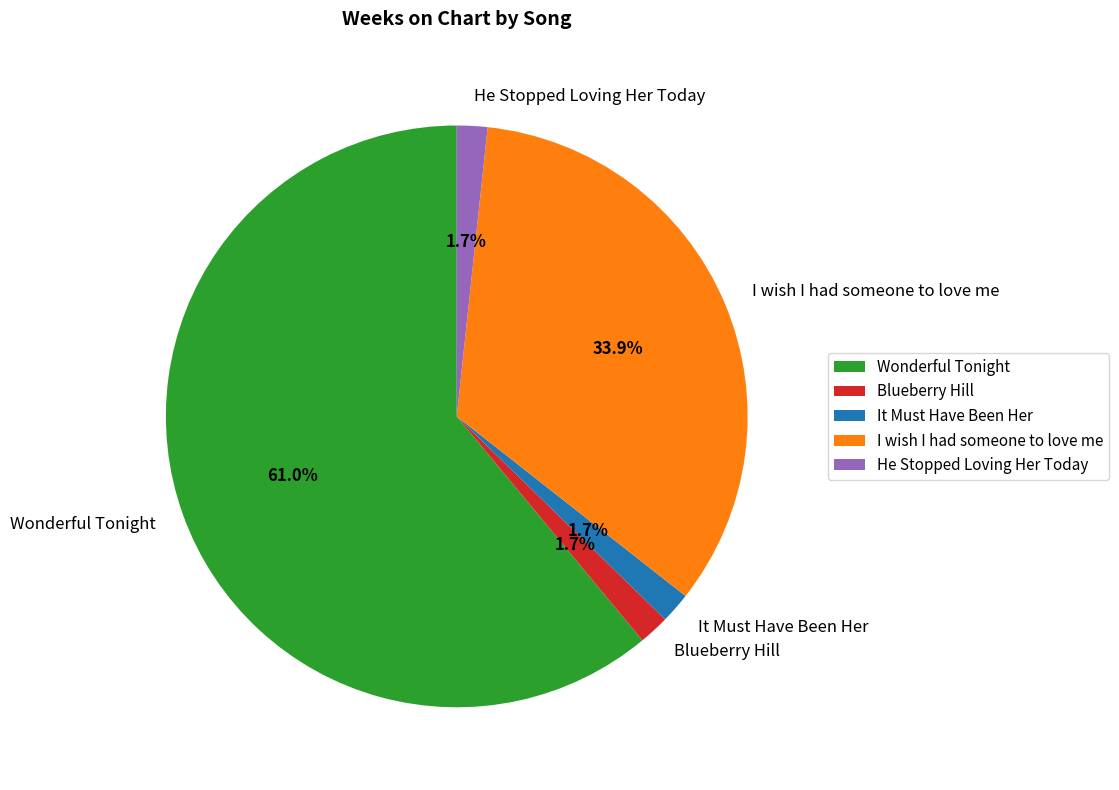

What percentage is the Blueberry Hill slice, to the nearest percent?

2%